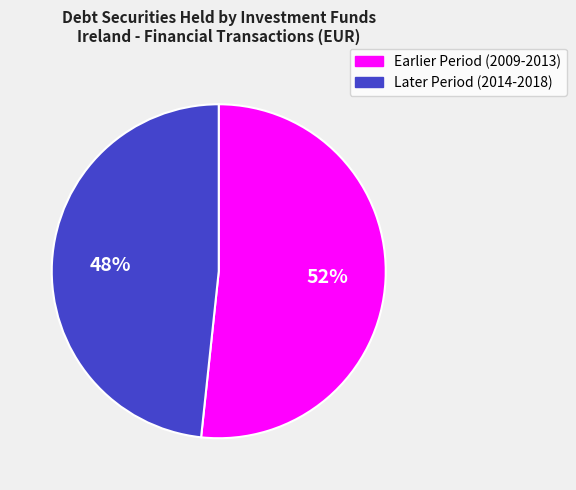

Is there a majority slice in this chart?

Yes